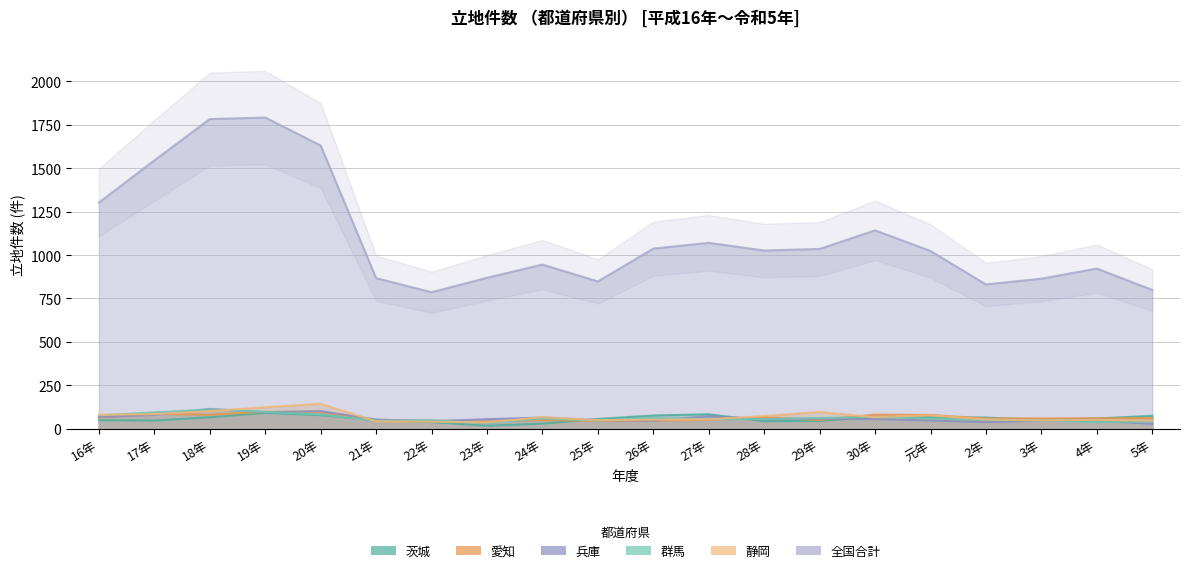

Reading left to right, transcribe all the data shown in this chart.

全国合計: 1302	1544	1782	1791	1630	867	786	869	945	848	1037	1070	1026	1035	1142	1023	831	864	922	799
静岡: 81	85	102	124	144	44	41	37	67	50	53	55	74	97	67	78	54	49	52	47
群馬: 77	95	111	98	83	47	50	33	60	48	61	57	56	62	69	59	52	49	39	41
兵庫: 68	80	115	96	102	54	44	56	65	51	47	73	56	59	56	48	39	48	48	29
愛知: 66	87	81	98	98	47	47	43	51	46	47	52	67	51	82	80	60	60	61	62
茨城: 50	48	67	92	79	50	39	18	30	57	77	84	44	46	69	66	65	51	60	75